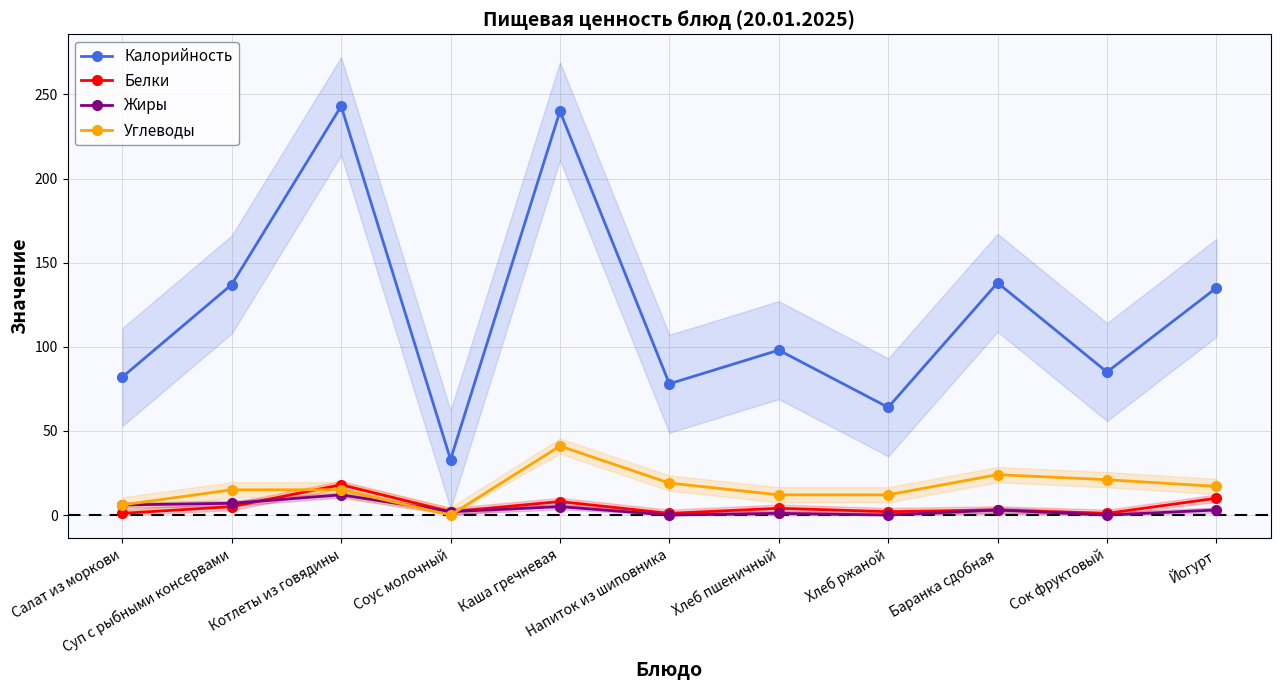

Where is the first local maximum for Калорийность?

Котлеты из говядины